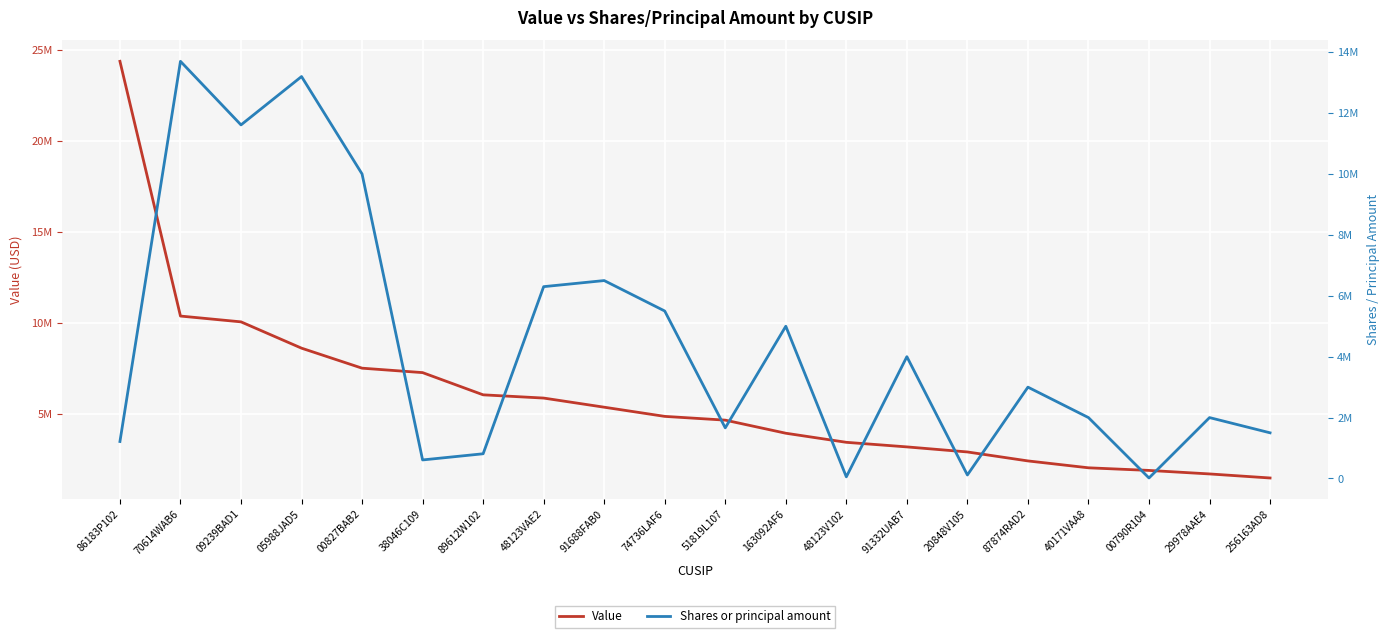

What position from the right is 91688FAB0?

12